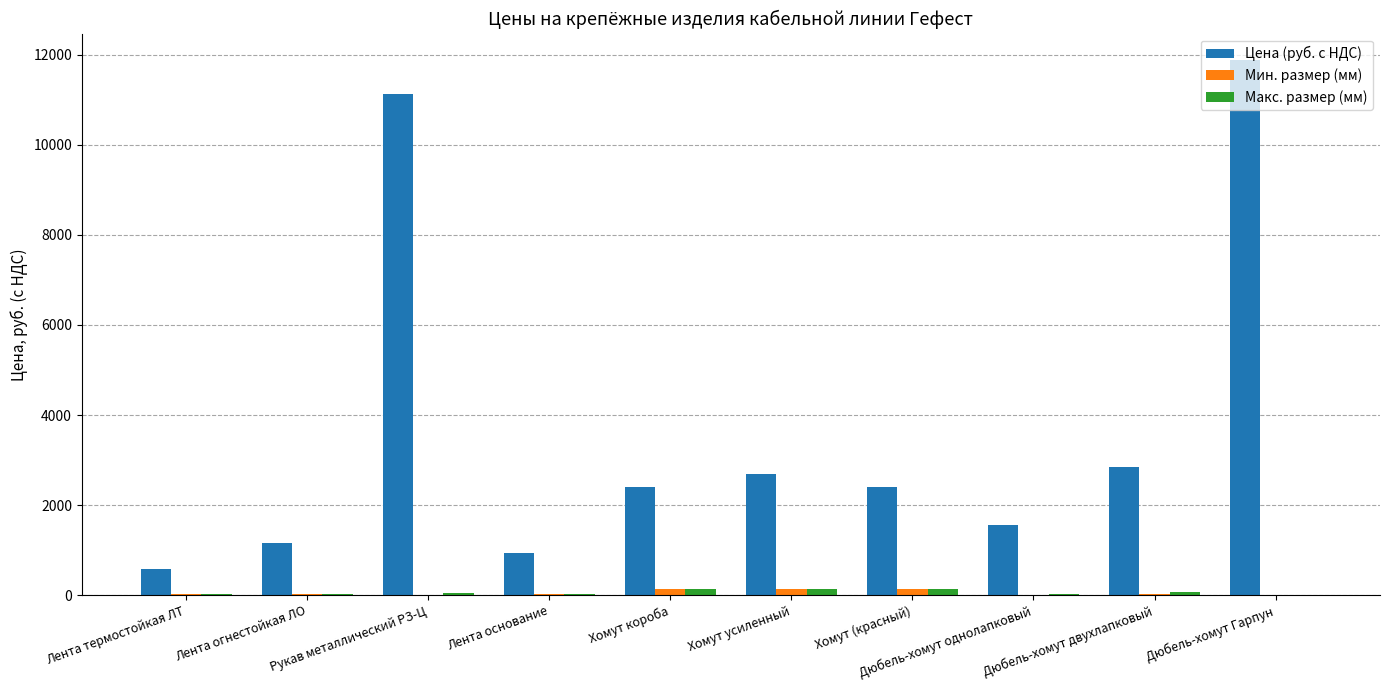

Which series has the largest total across all categories?

Цена (руб. с НДС)